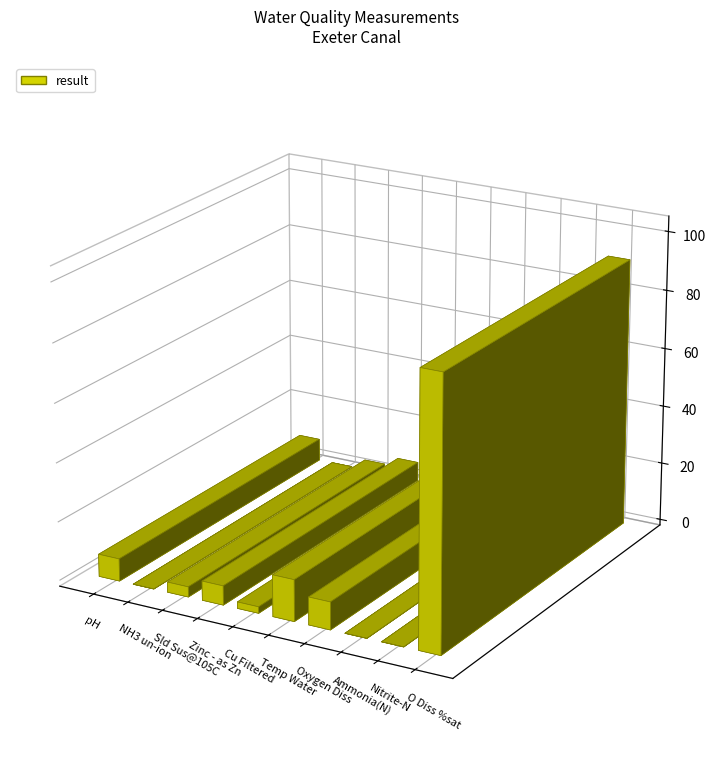

What is the label of the 3rd bar from the left?

Sld Sus@105C